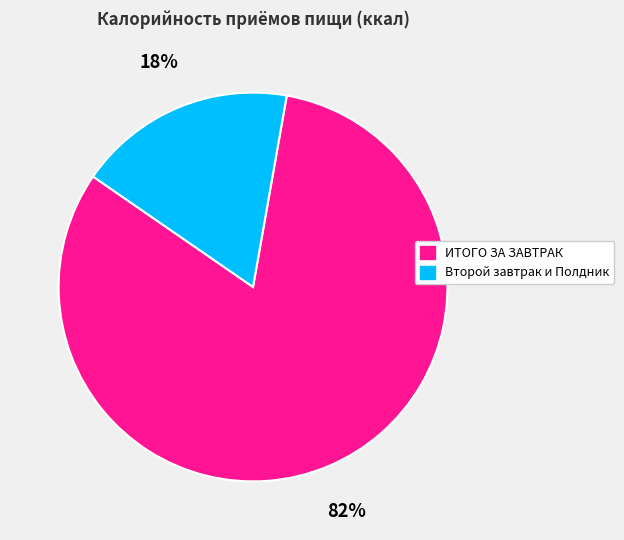

To the nearest percent, what portion does ИТОГО ЗА ЗАВТРАК represent?

82%